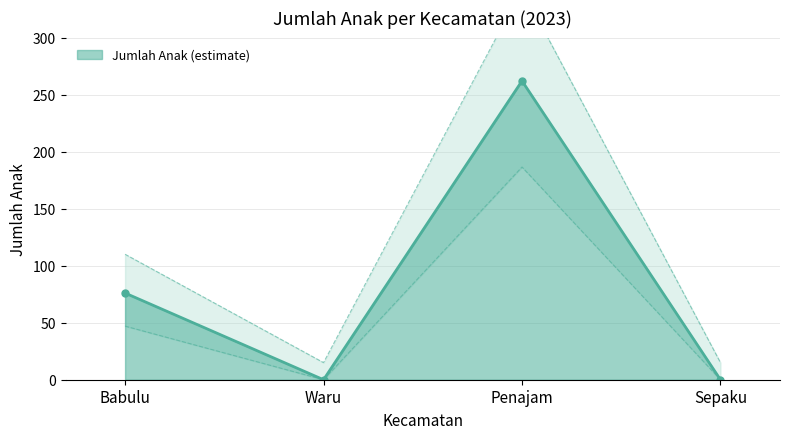

Count the number of categories in the chart.

4